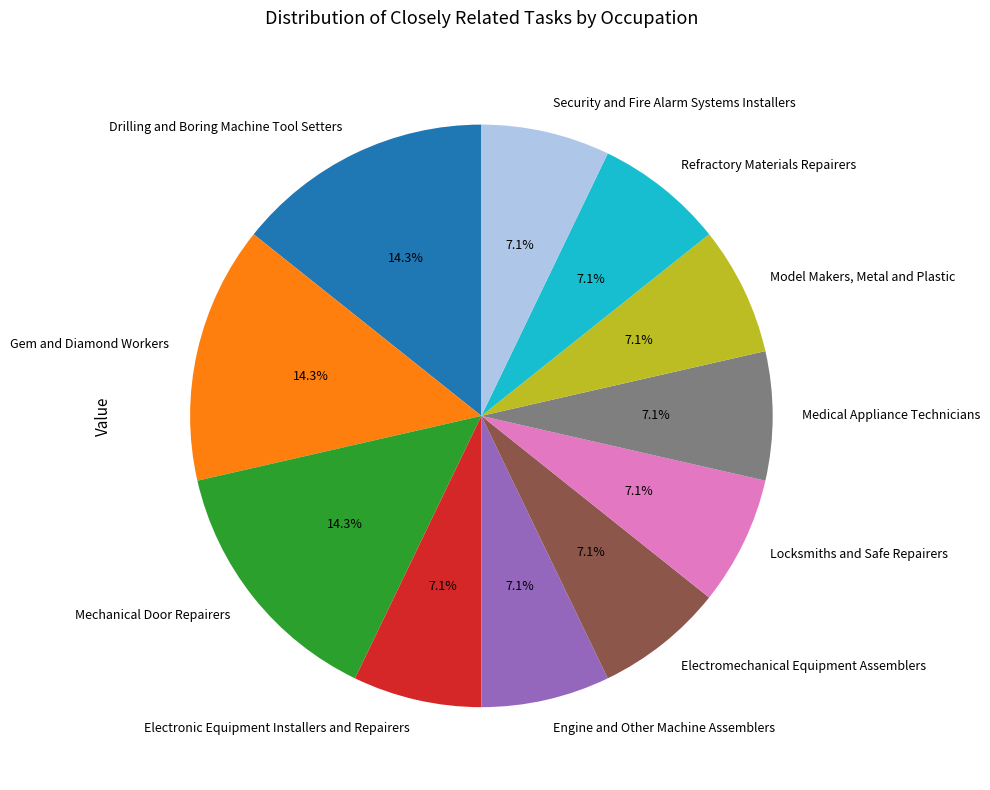

Count the number of slices in the pie.

11